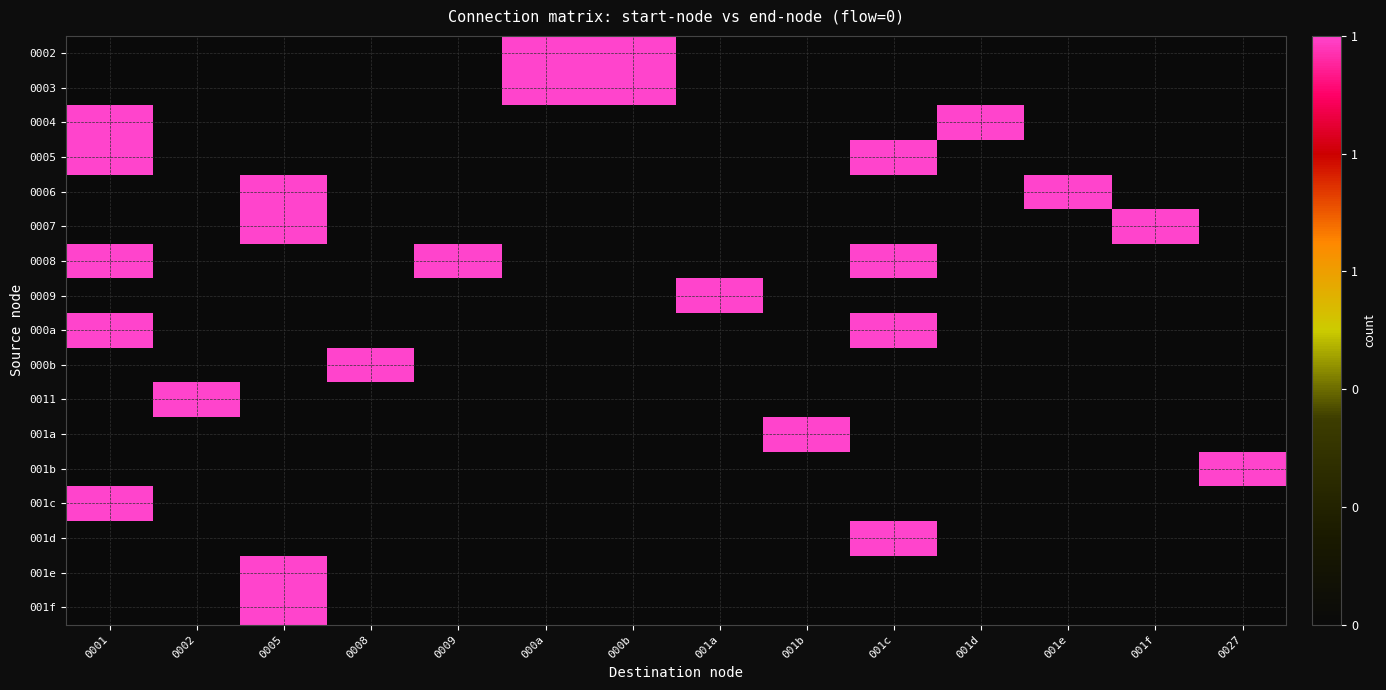

What is the difference between the highest and lowest values at 001f?

1